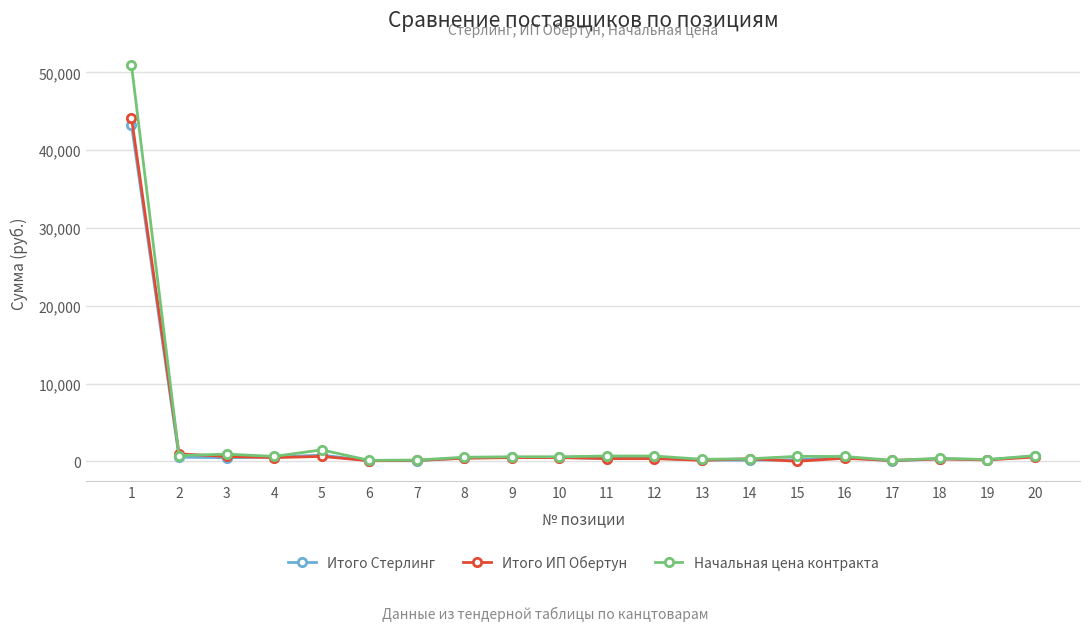

What is the highest value of the Начальная цена контракта series?

50933.0